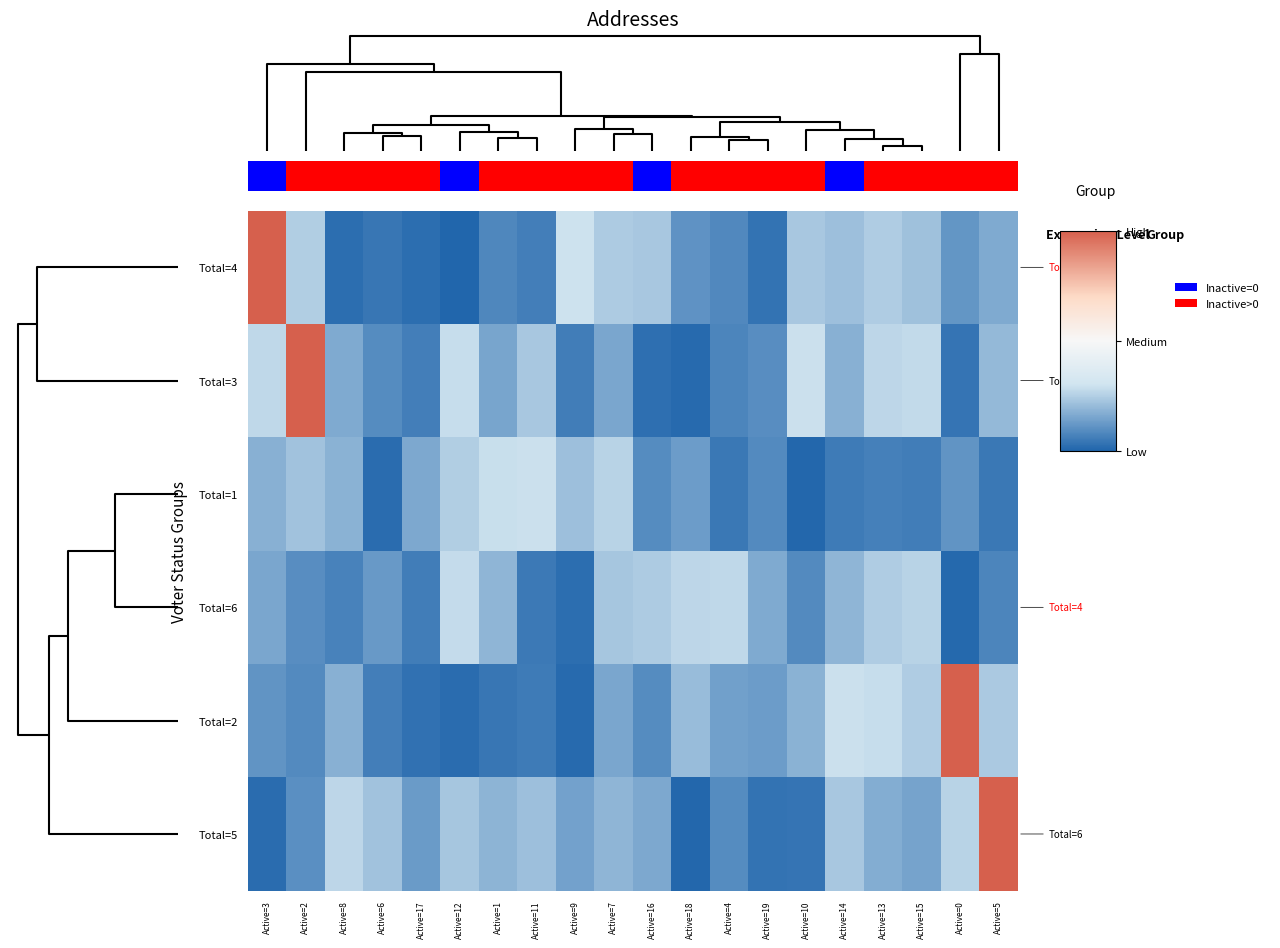

At which category is the sum across all series the highest?

Active=3